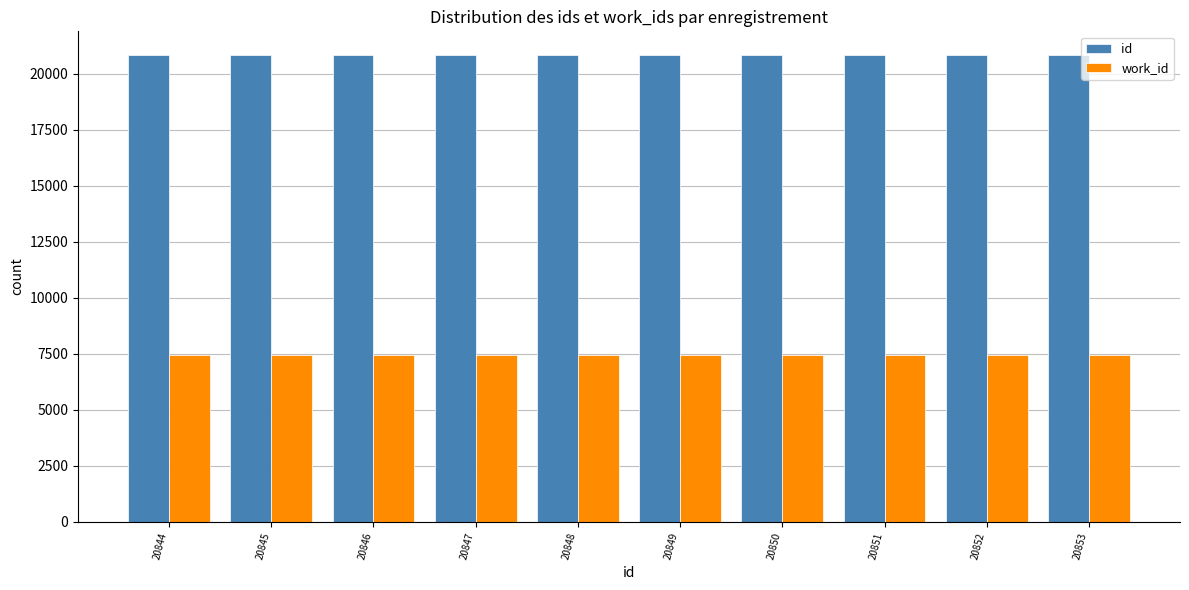

What is the average value of the work_id series?

7447